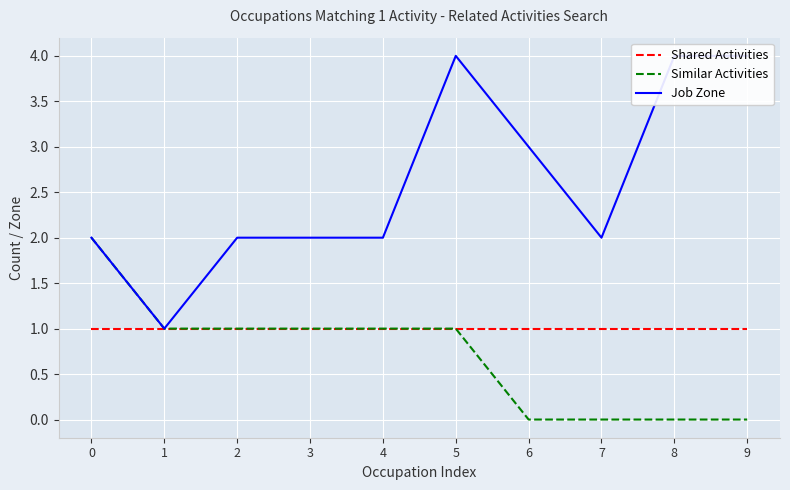

At how many categories does at least one series exceed 3?

3